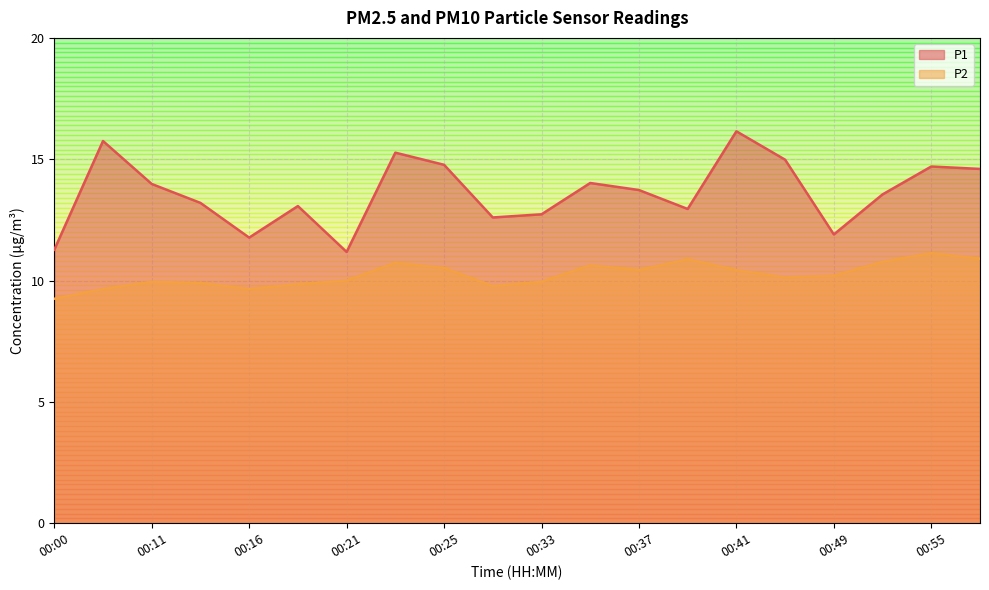

Reading left to right, transcribe all the data shown in this chart.

P1: 11.3	15.8	14.0	13.2	11.8	13.1	11.2	15.3	14.8	12.6	12.7	14.0	13.7	12.9	16.1	15.0	11.9	13.6	14.7	14.6
P2: 9.2	9.7	9.9	9.9	9.7	9.8	10.0	10.7	10.5	9.8	9.9	10.6	10.4	10.9	10.4	10.1	10.2	10.8	11.1	10.9